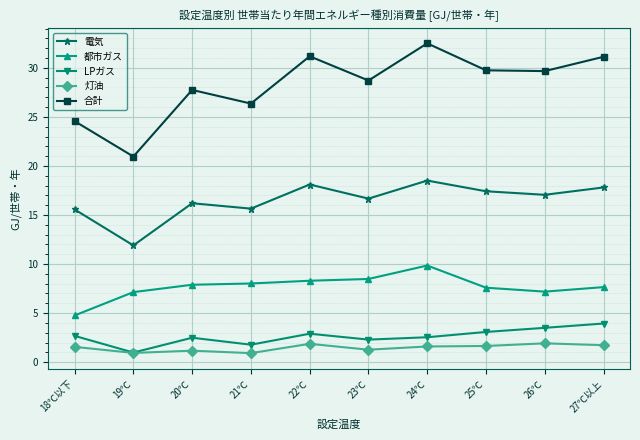

What is the value of the 灯油 point at the 10th from the left?

1.7